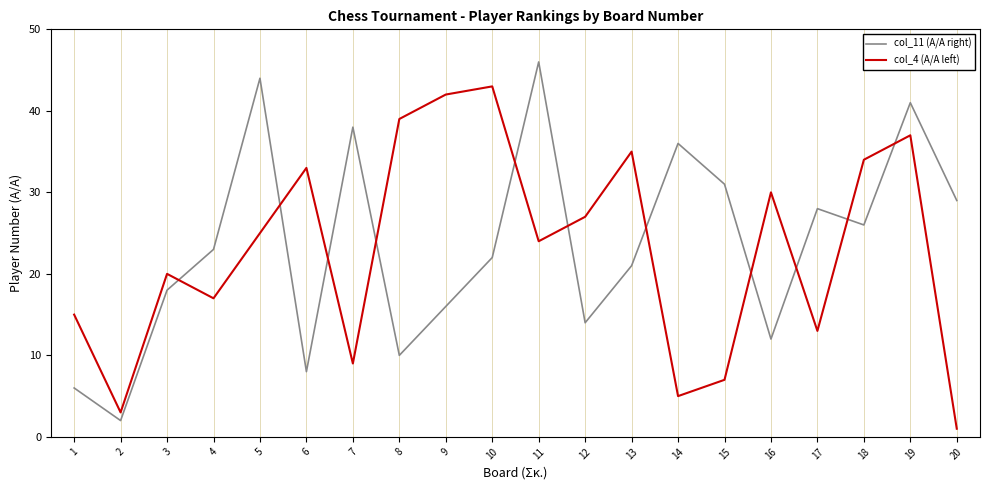

What is the difference between the maximum and minimum values in the col_4 (A/A left) series?

42